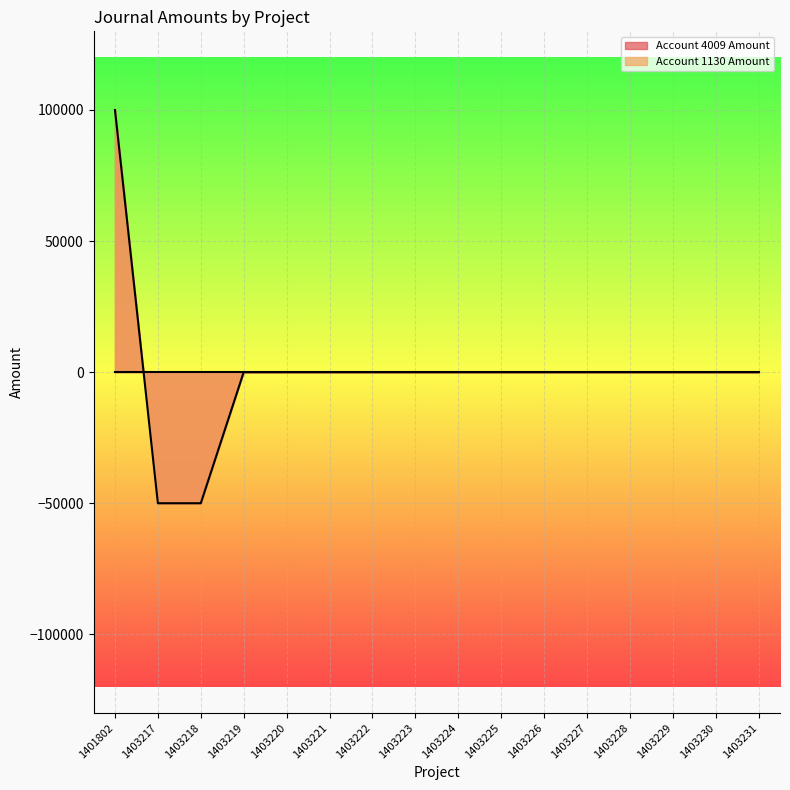

Which label corresponds to the largest value in the chart?

1401802